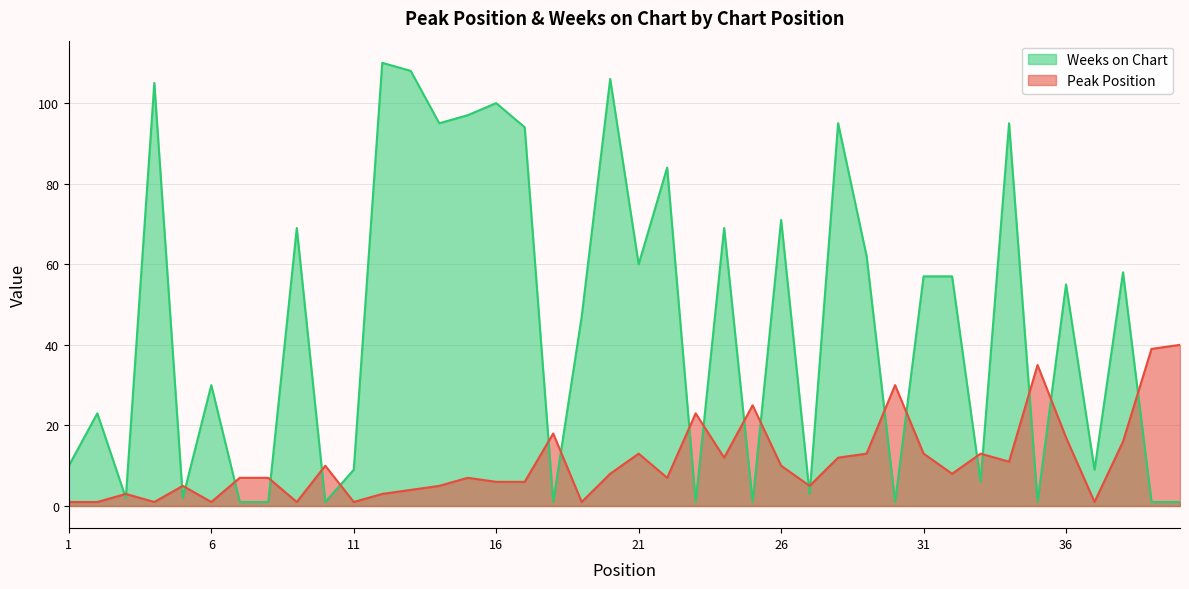

What are all the series names shown in the legend?

Weeks on Chart, Peak Position